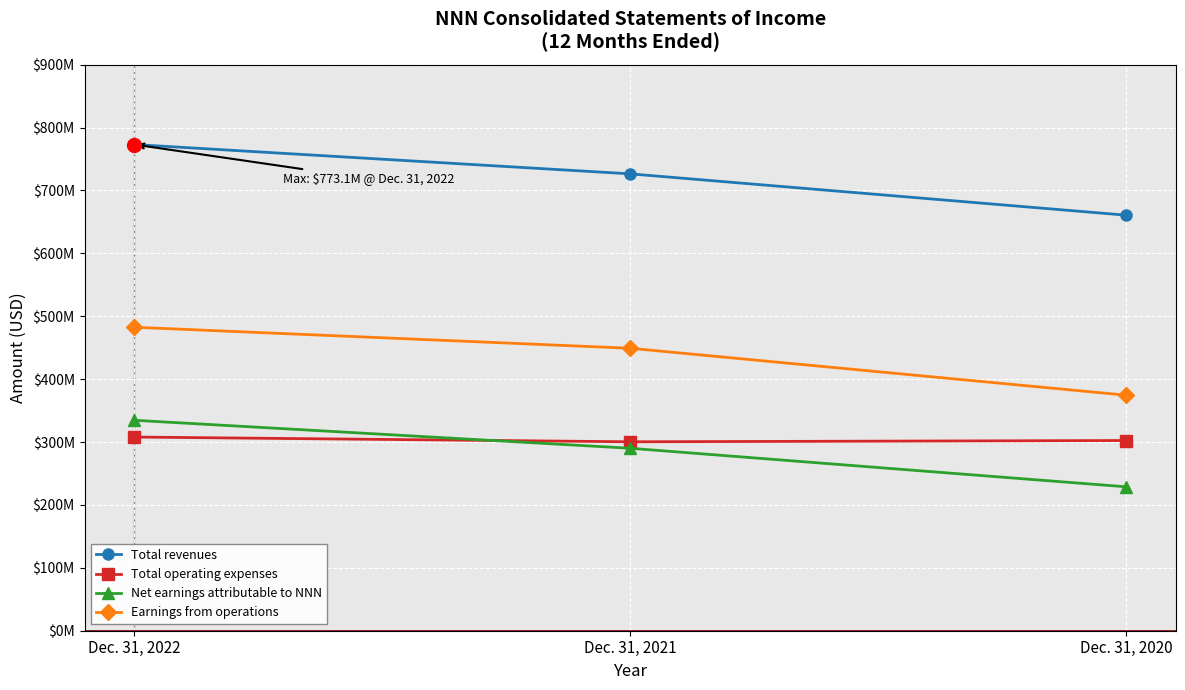

What are all the series names shown in the legend?

Total revenues, Total operating expenses, Net earnings attributable to NNN, Earnings from operations